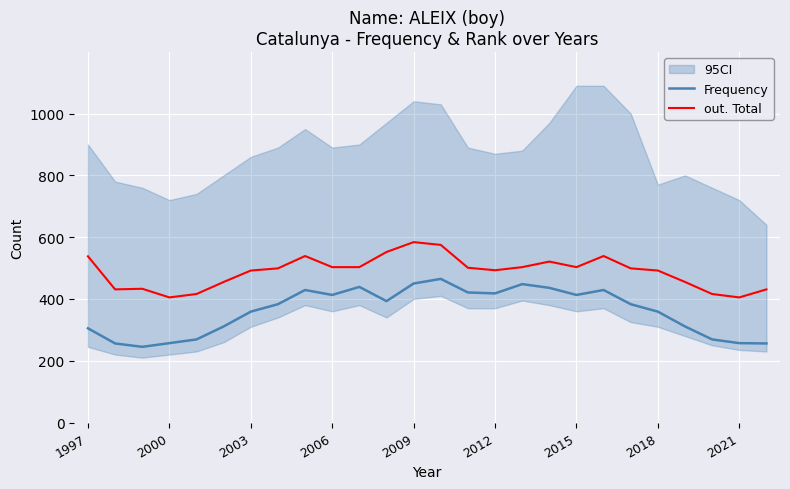

True or false: out. Total has more than 0 interior local peaks.

True